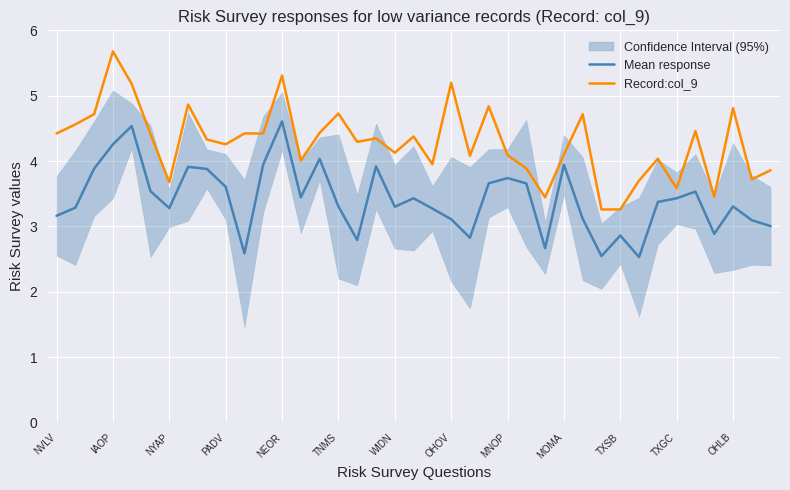

Where does the Mean response series first go above 3?

NVLV